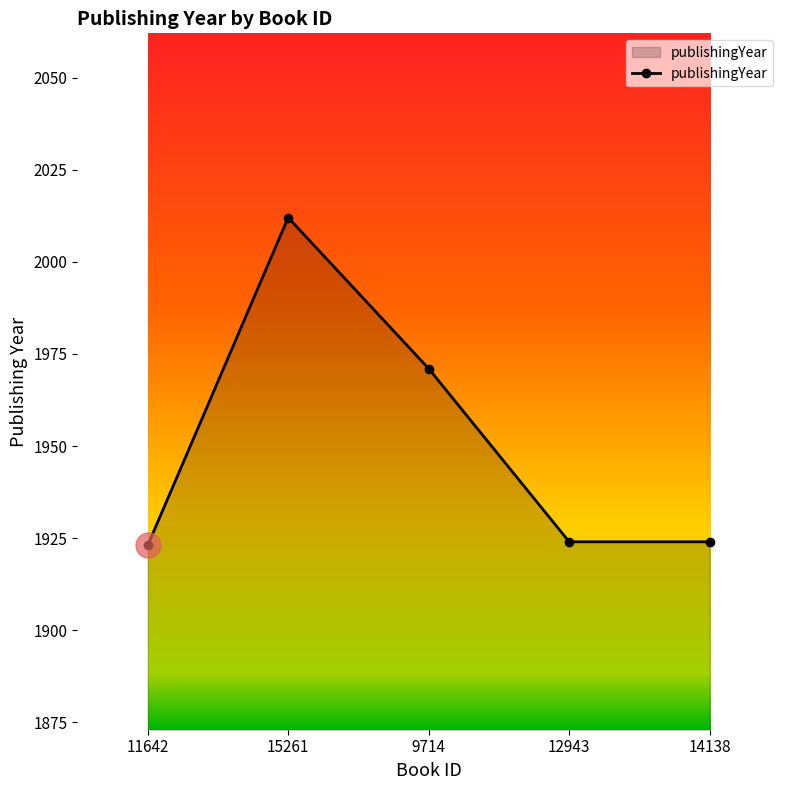

At which category does the data reach its first local peak?

15261